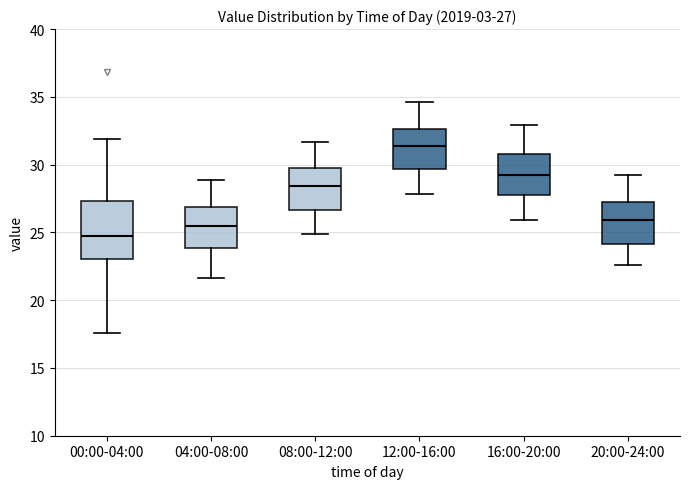

Which box is the tallest, from its lower edge to its upper edge?

00:00-04:00